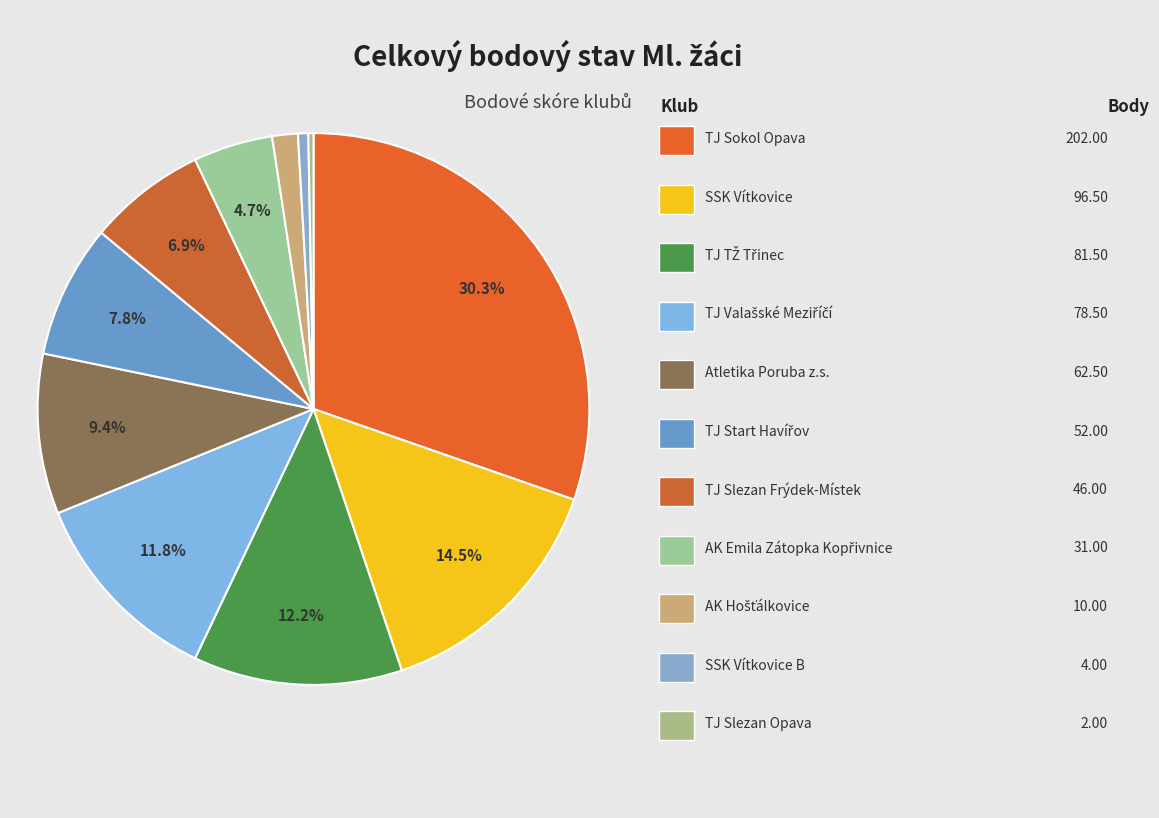

How many slices are in this pie chart?

11